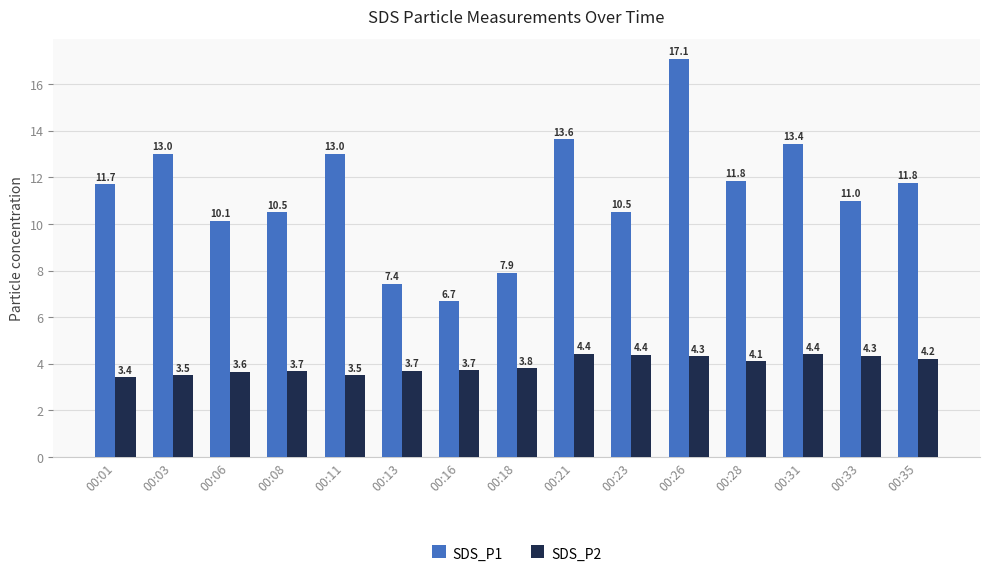

Are the bars horizontal?

No